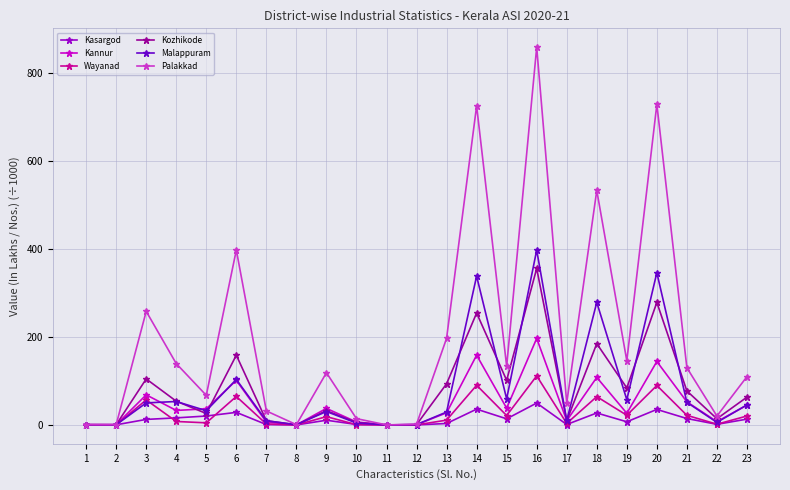

Which series has the widest spread of values?

Palakkad